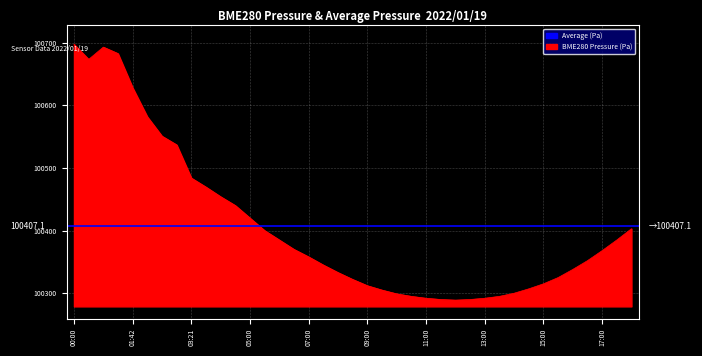

Between 07:00 and 05:30, which is larger?

05:30